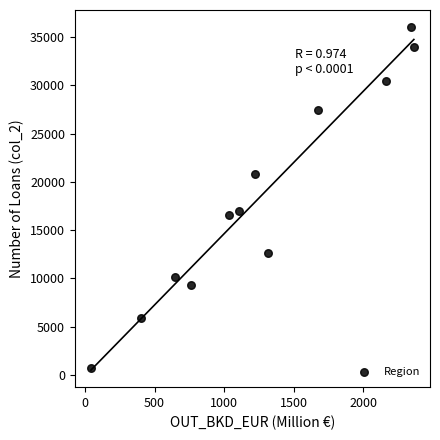

What Y value in the scatter plot is closest to 18381?

16997